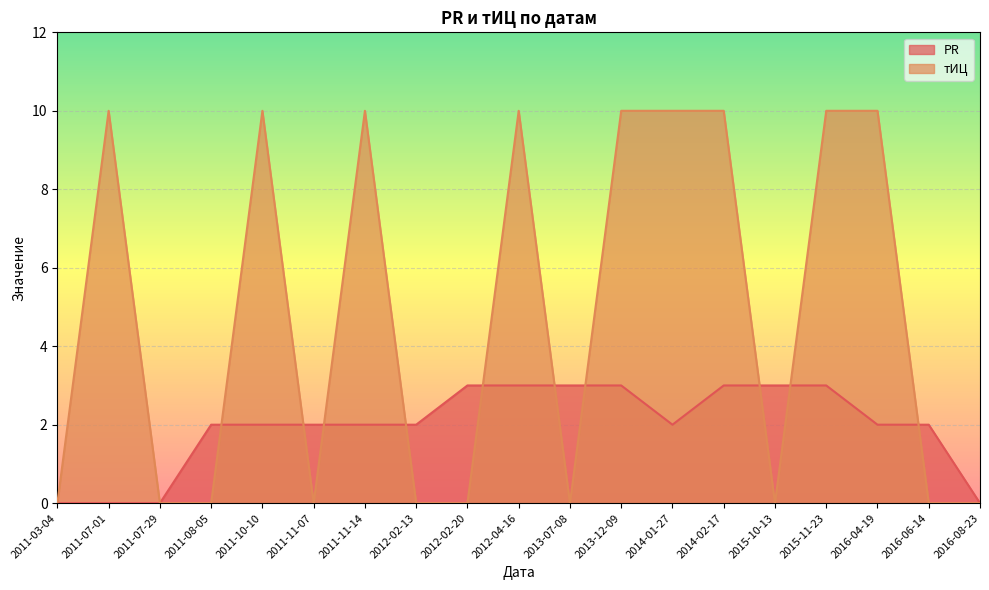

Reading left to right, extract all data points from this chart.

PR: 0	0	0	2	2	2	2	2	3	3	3	3	2	3	3	3	2	2	0
тИЦ: 0	10	0	0	10	0	10	0	0	10	0	10	10	10	0	10	10	0	0